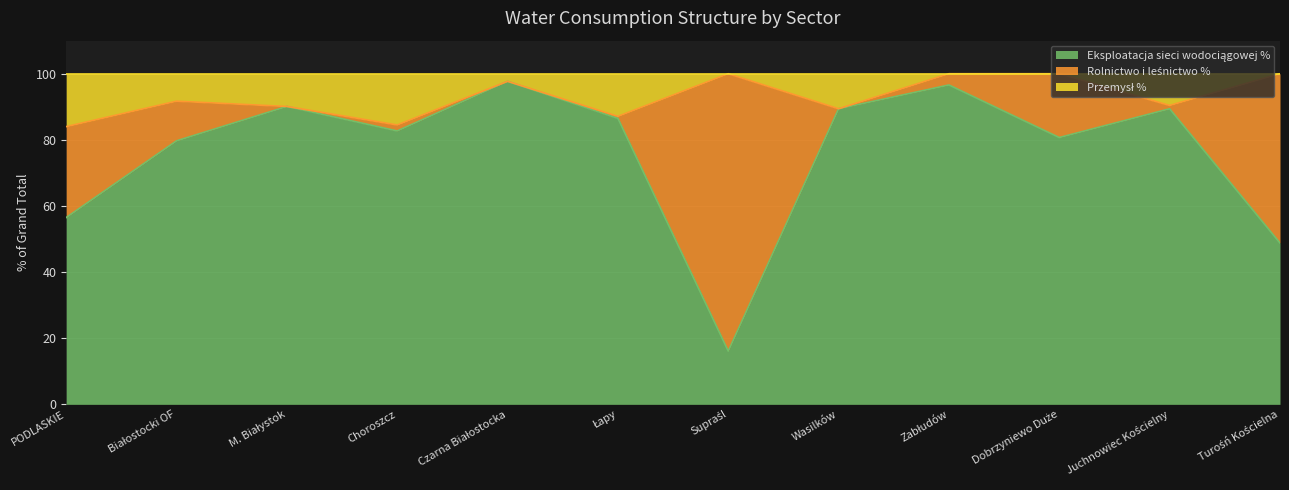

At which category does the chart reach its minimum across all series?

Supraśl